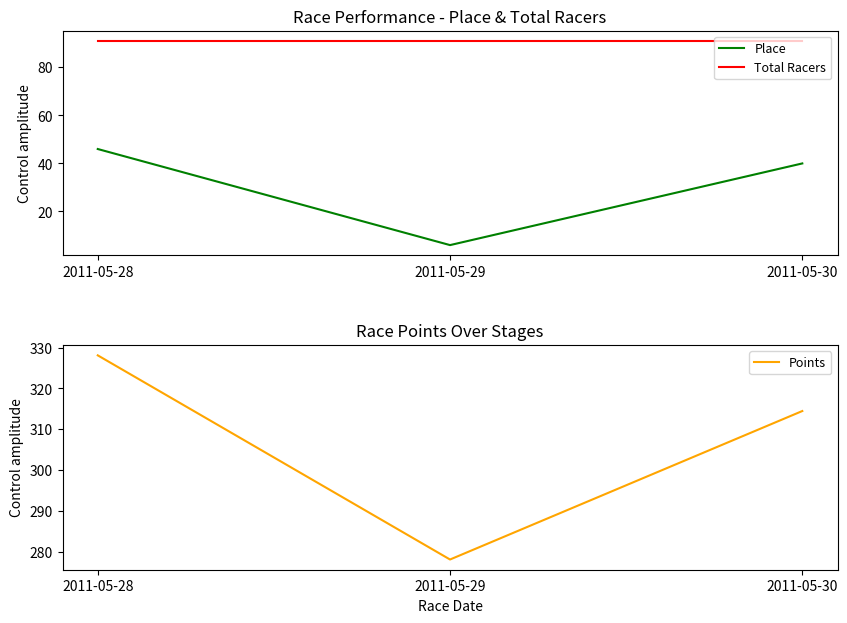

What is the total value across all series at 2011-05-28?

465.1